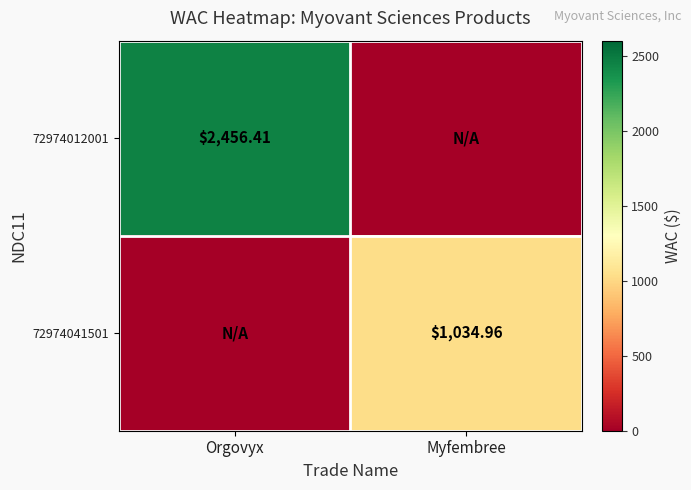

What is the spread (max minus min) of values at Orgovyx?

2456.4